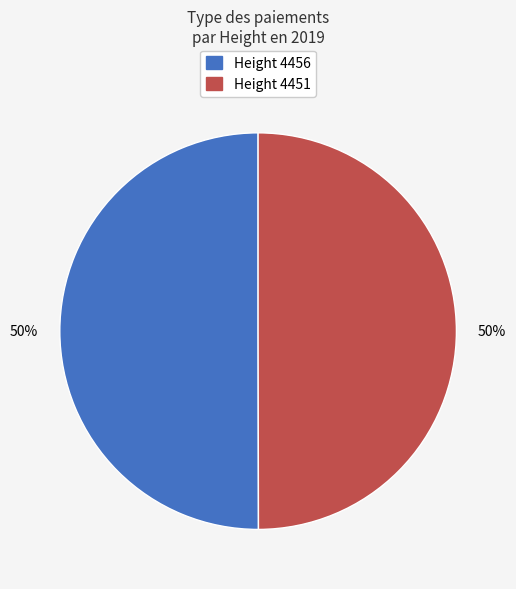

To the nearest percent, what is the average slice percentage?

50%